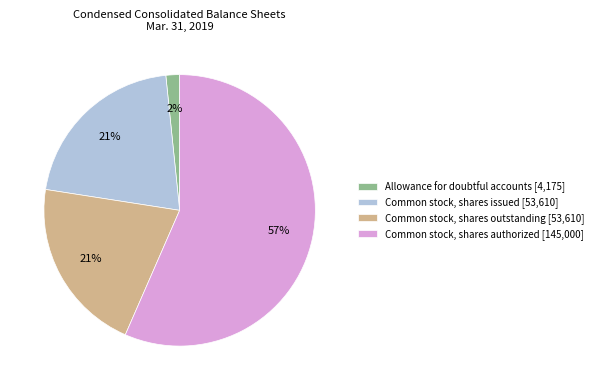

What percentage is the Common stock, shares outstanding slice, to the nearest percent?

21%